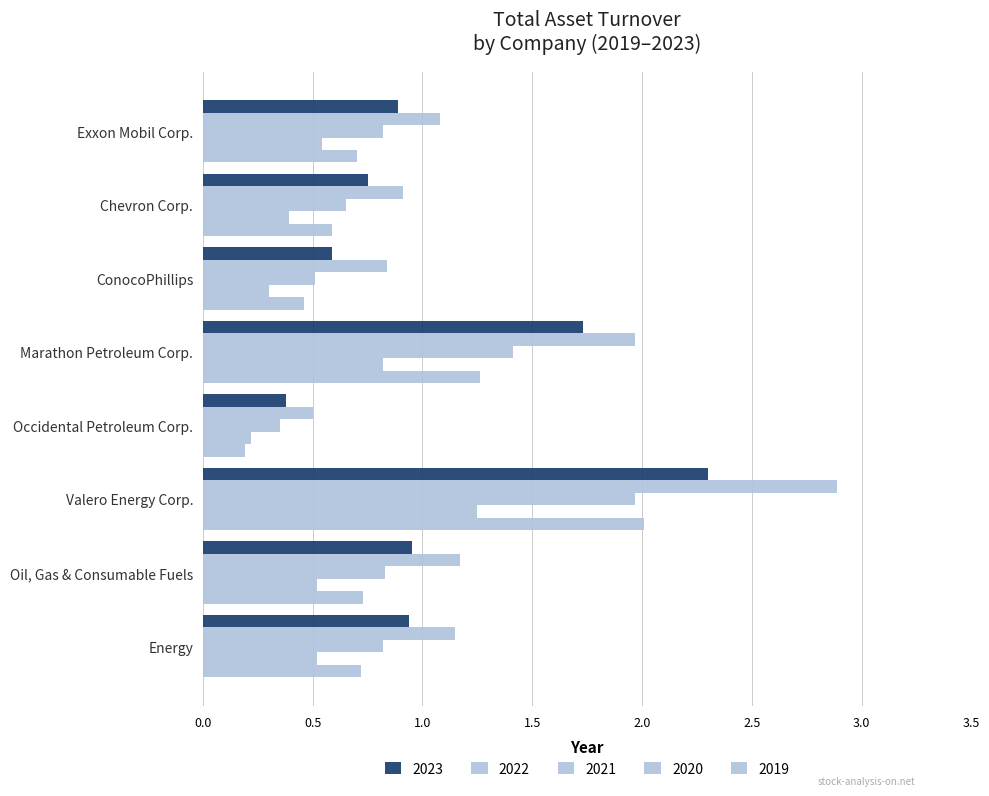

How many categories are shown in the chart?

8